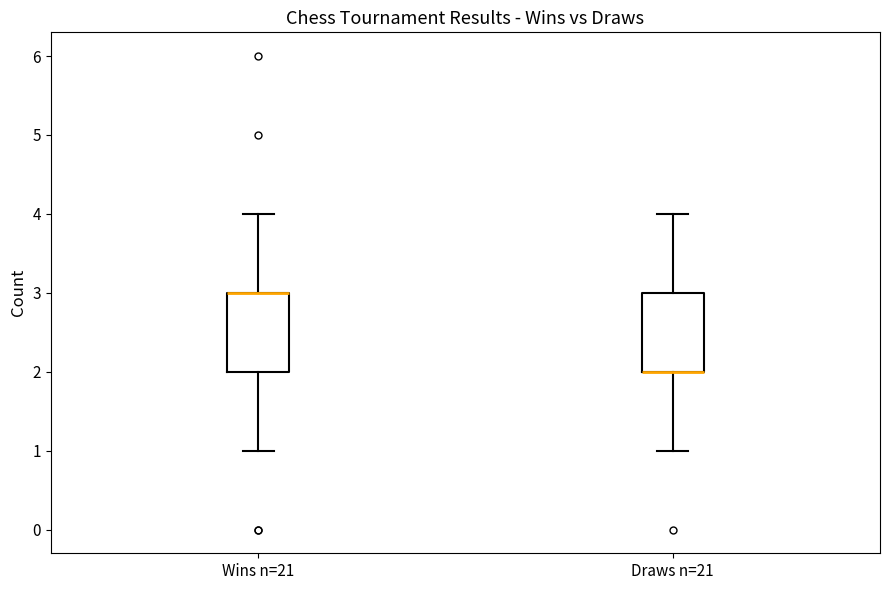

Reading left to right, read every box against the y-axis: the position of its median line, the range the box covers, and the ends of its whiskers. The values are not printed on the chart, so give them approximately, as read against the axis.

Wins n=21: median 3 (drawn on the box's upper edge), box 2 to 3, whiskers 1 to 4
Draws n=21: median 2 (drawn on the box's lower edge), box 2 to 3, whiskers 1 to 4